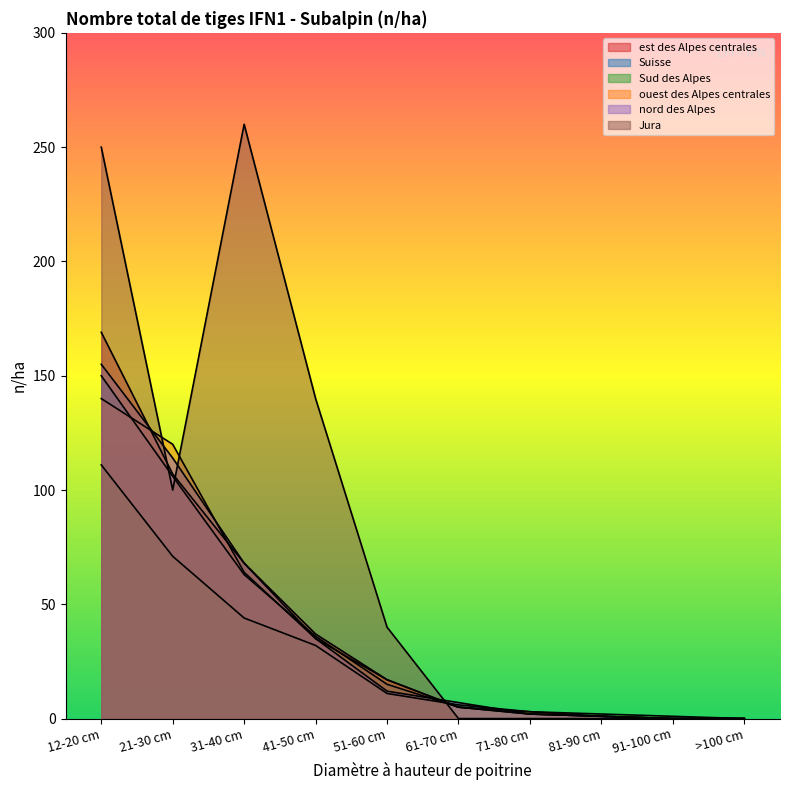

What is the average value of the ouest des Alpes centrales series?

38